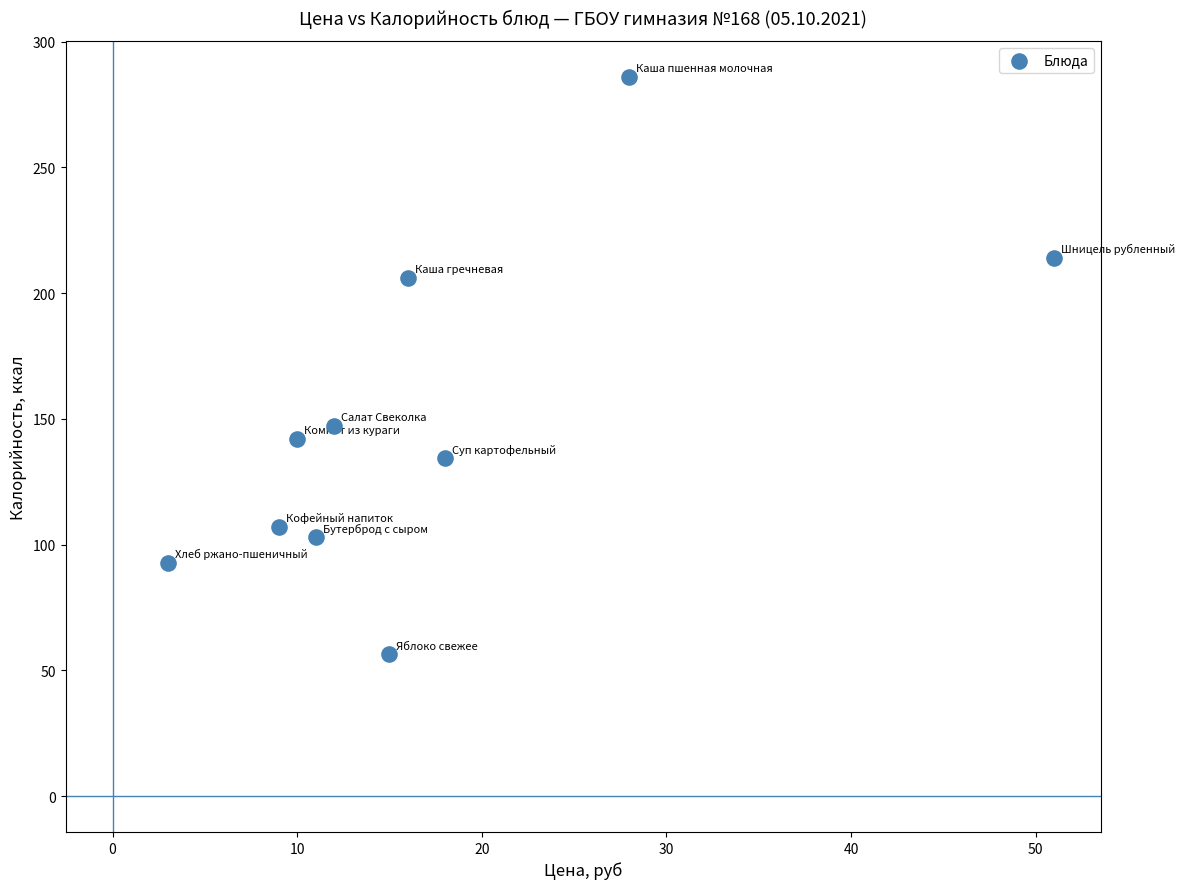

What Y value in the scatter plot is closest to 171?

147.2